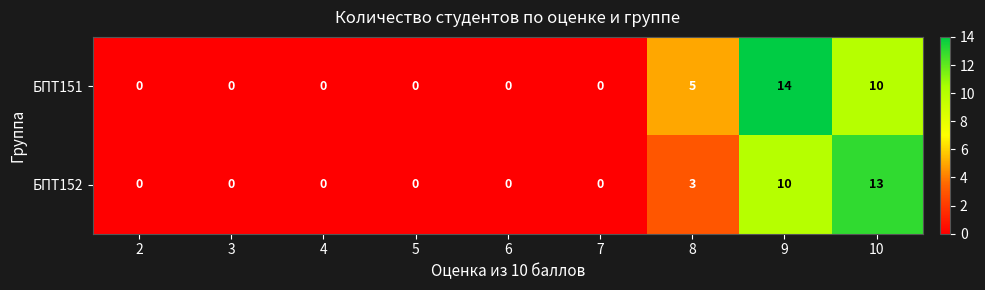

At which label is БПТ151 closest to 7?

8